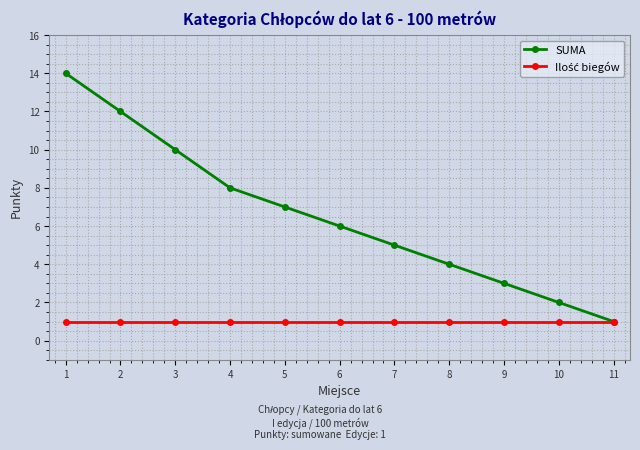

True or false: SUMA has more than 0 interior local peaks.

False